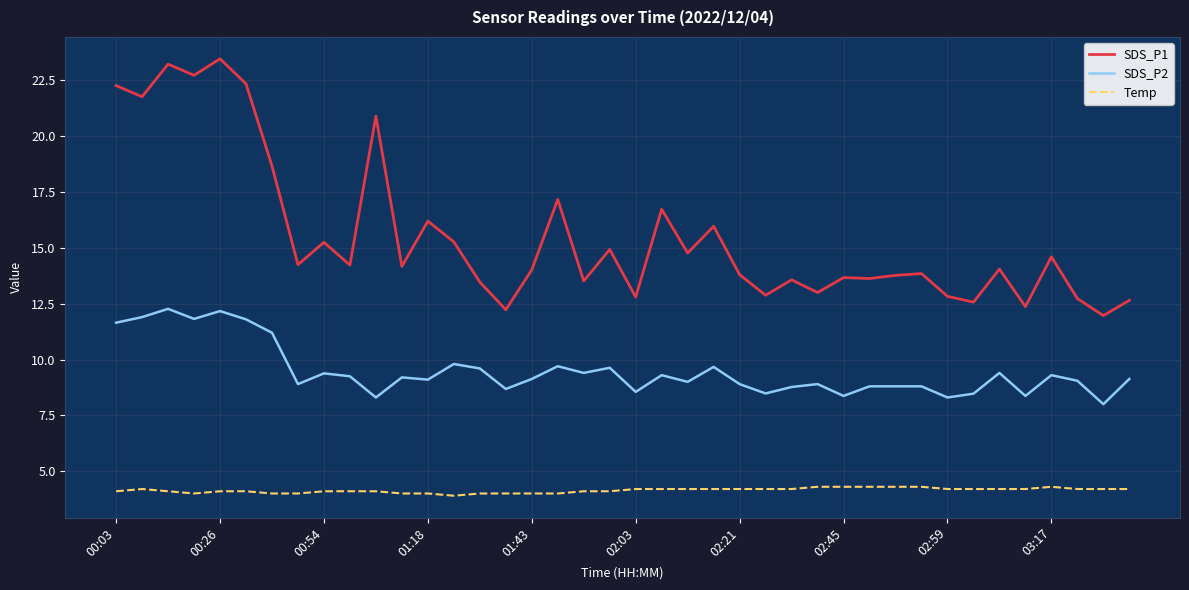

List the series in order of their peak value, lowest first.

Temp, SDS_P2, SDS_P1